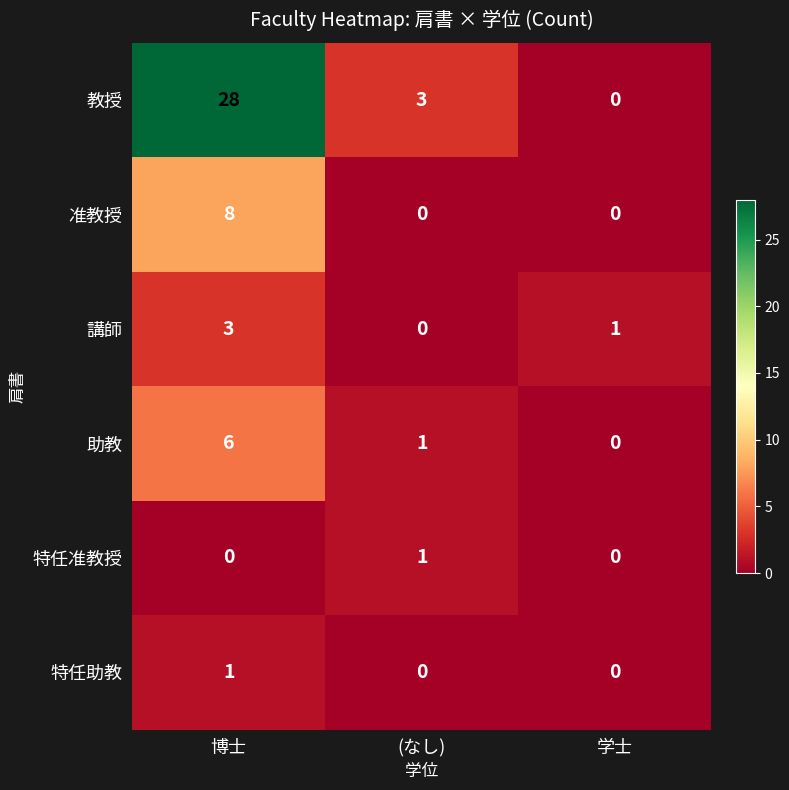

What is the maximum value for 助教?

6